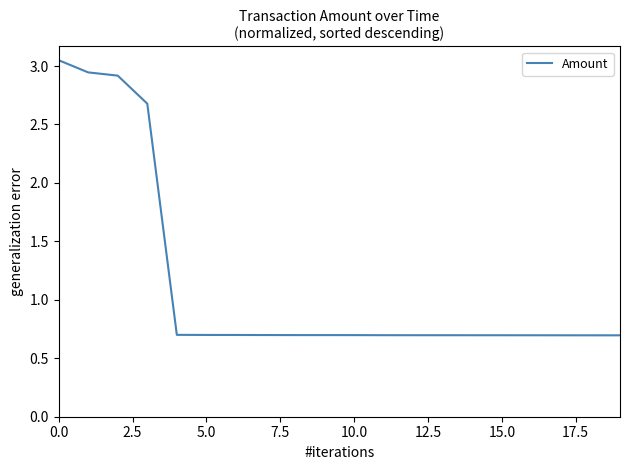

What is the smallest value displayed?

0.7